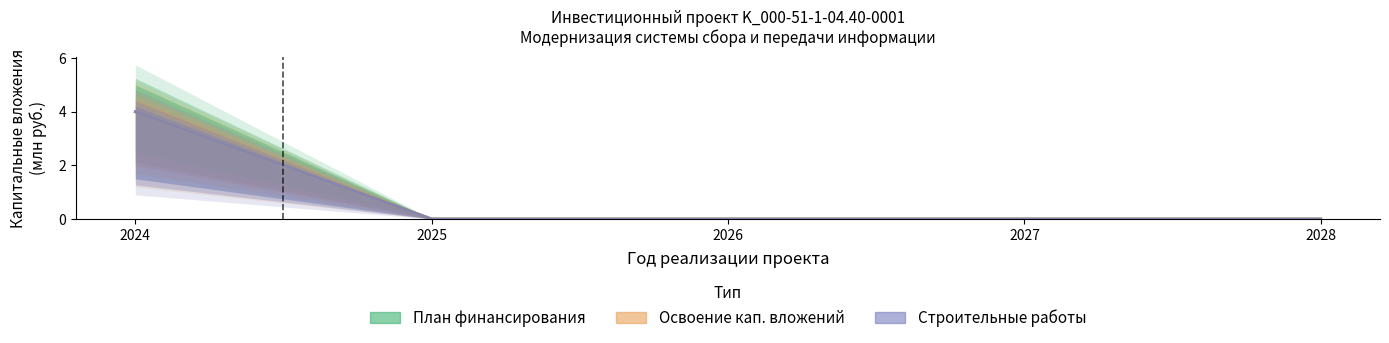

Reading right to left, what are all the values shown in this chart?

Финансирование (план): 2028=0	2027=0	2026=0	2025=0	2024=4
Освоение (план): 2028=0	2027=0	2026=0	2025=0	2024=4
Строительство: 2028=0	2027=0	2026=0	2025=0	2024=4